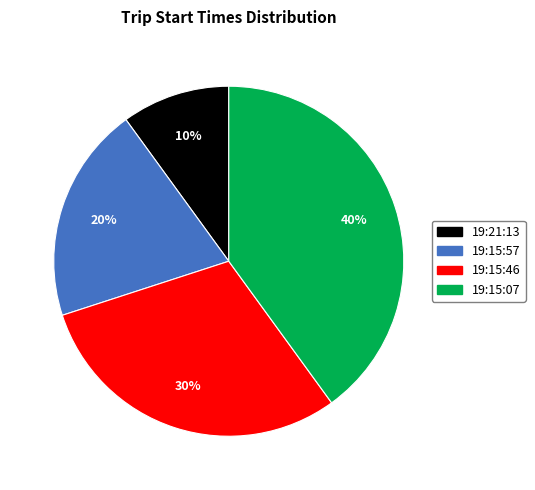

To the nearest percent, what is the combined percentage of 19:15:46 and 19:21:13?

40%